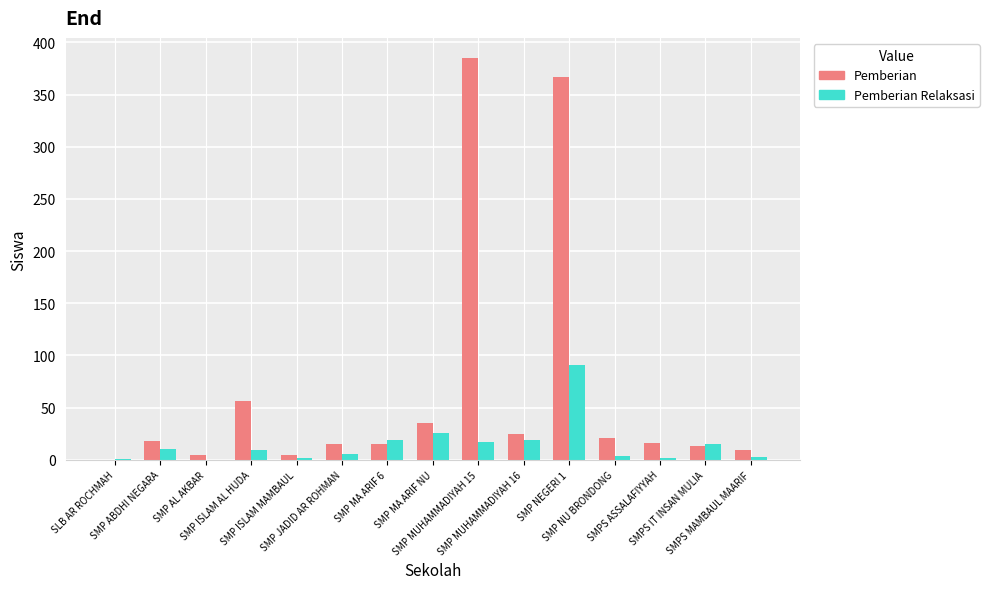

Which category has the highest value in the Pemberian Relaksasi series?

SMP NEGERI 1